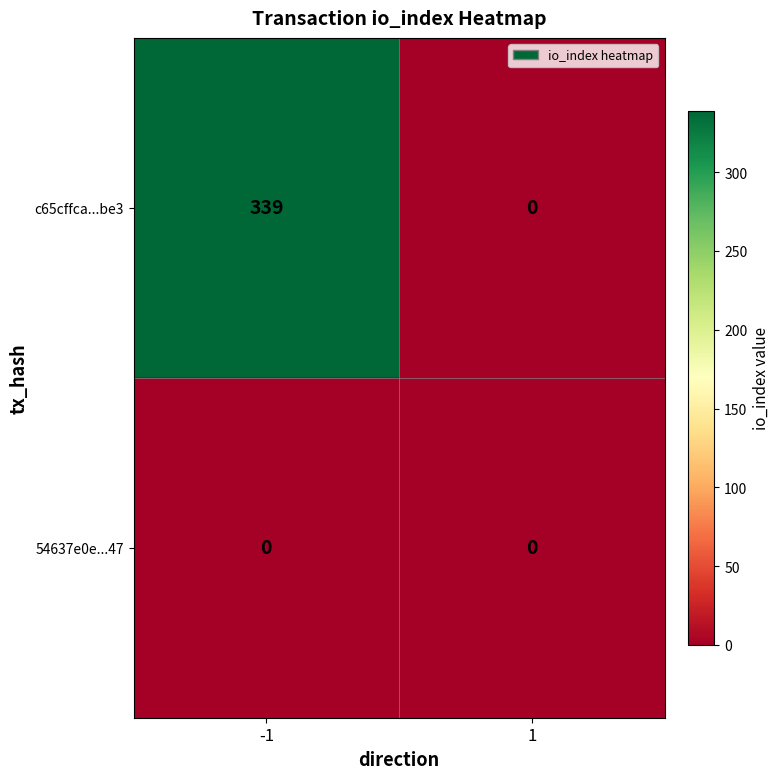

List the series in order of their overall mean, highest first.

c65cffca...be3, 54637e0e...47